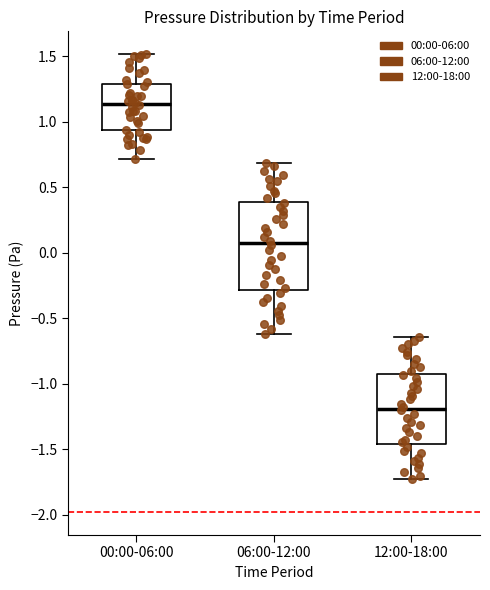

Comparing the boxes themselves (not the whiskers), which one is the tallest?

06:00-12:00